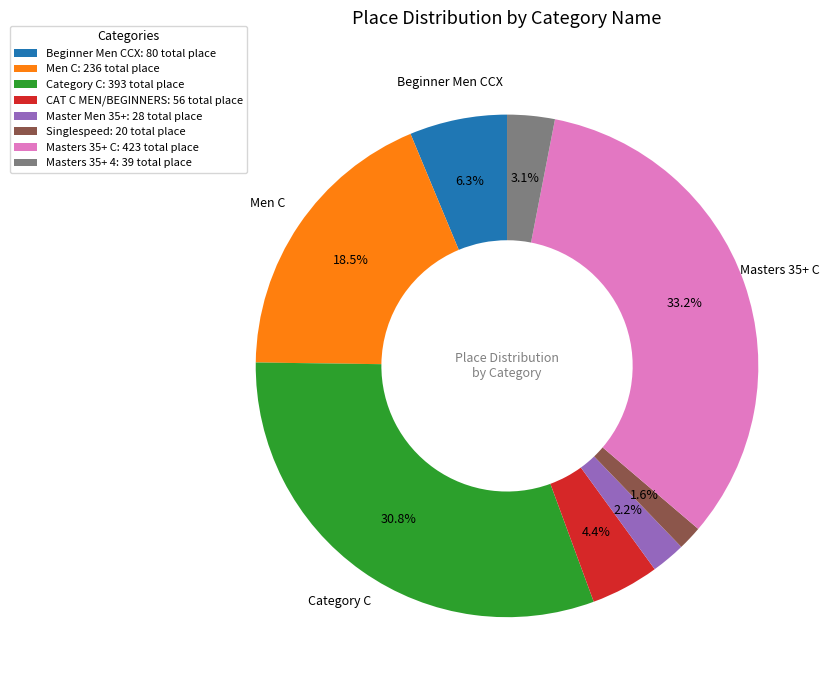

Is Singlespeed the majority of the pie?

No